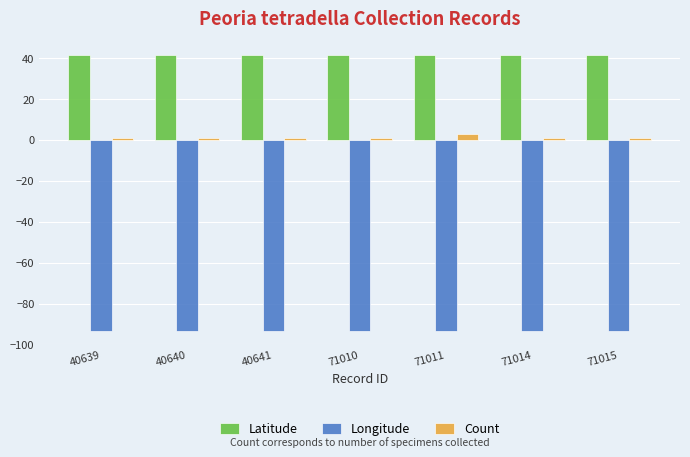

Which series has the largest total across all categories?

Latitude